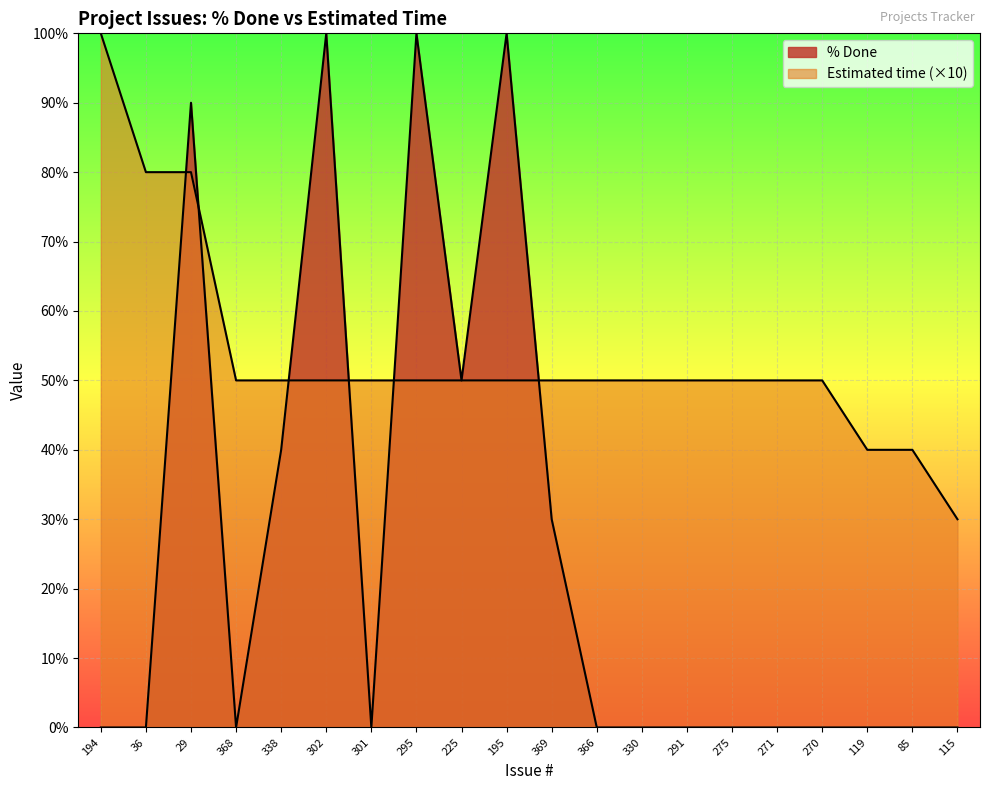

At how many categories does at least one series exceed 67?

6